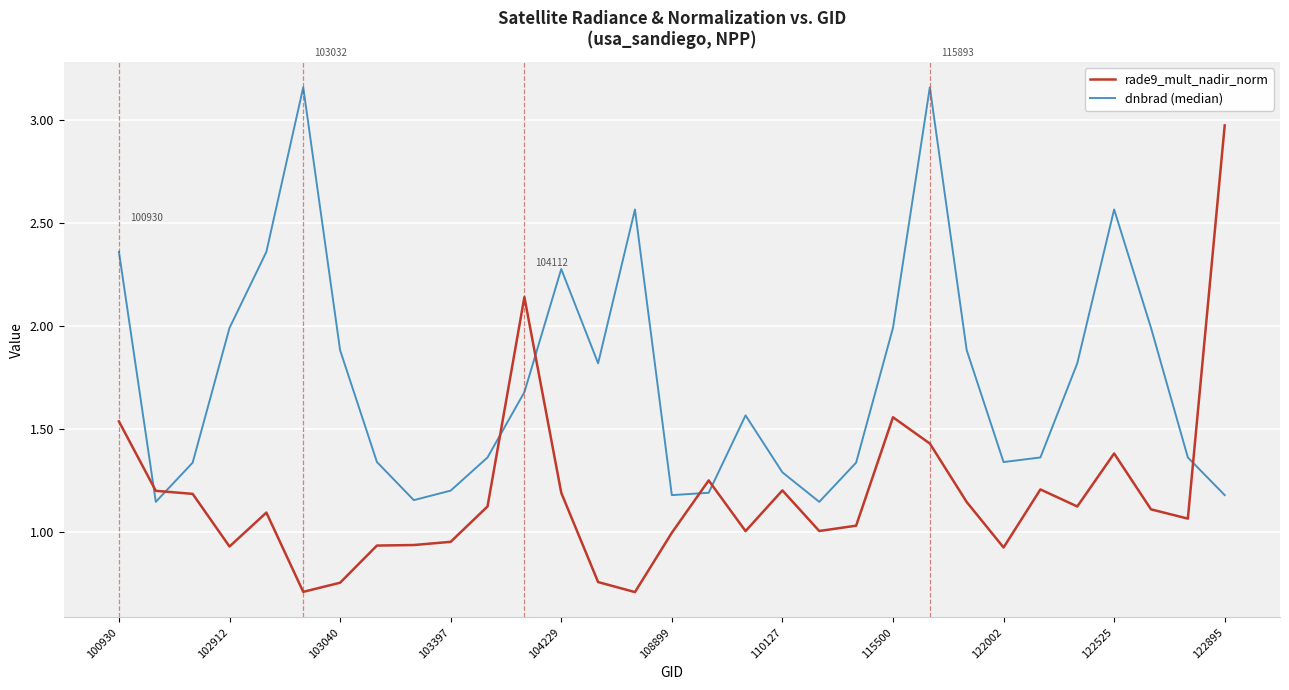

True or false: rade9_mult_nadir_norm and dnbrad (median) cross at least once.

True